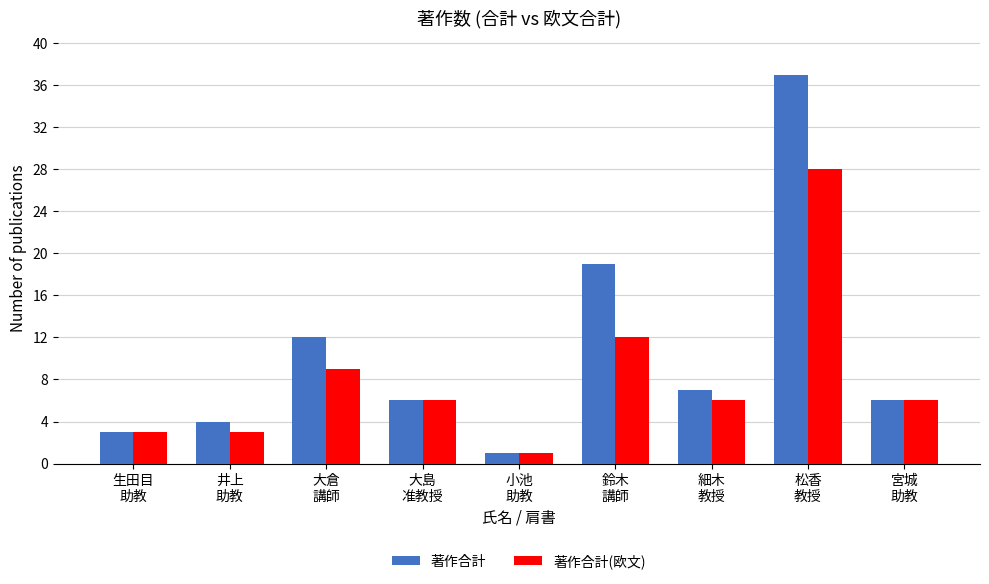

List the series in order of their overall mean, lowest first.

著作合計(欧文), 著作合計